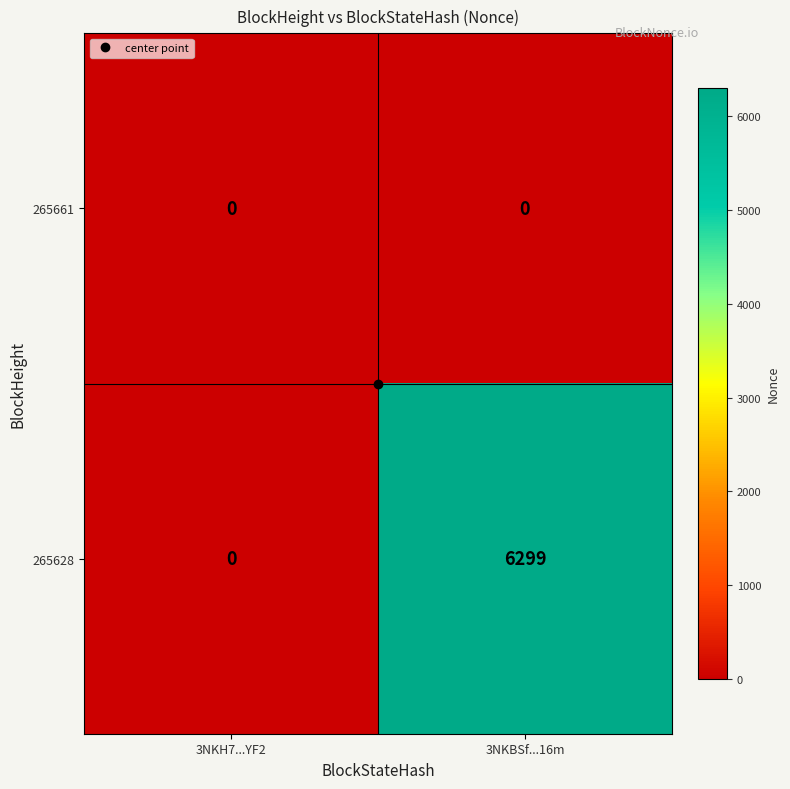

What is the total value across all series at 3NKBSf...16m?

6299